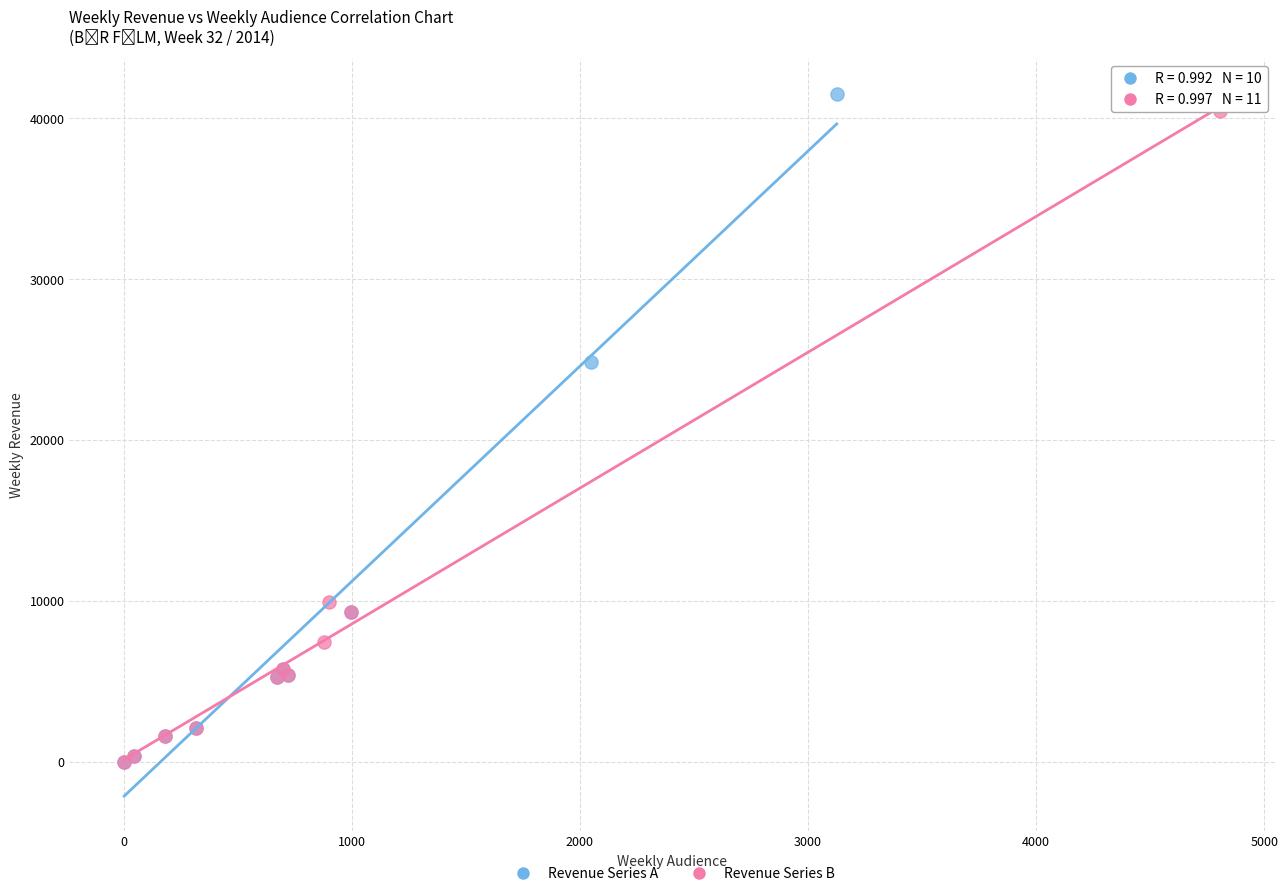

Which series contains the highest Y value?

Revenue Series A